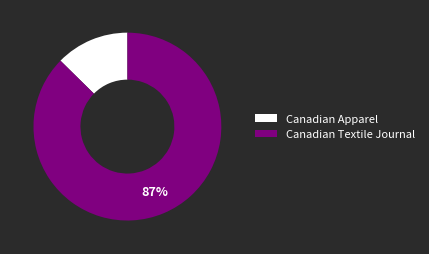

To the nearest percent, what is the average slice percentage?

50%